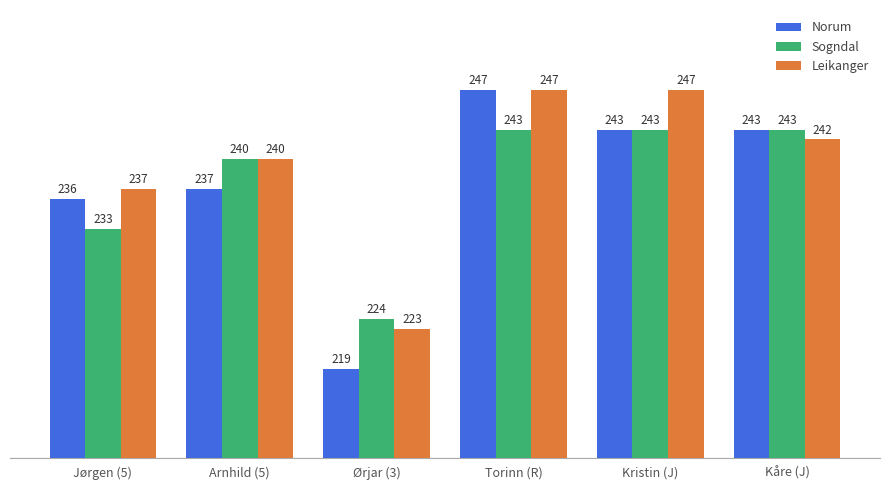

Which series has the largest range (max minus min)?

Norum